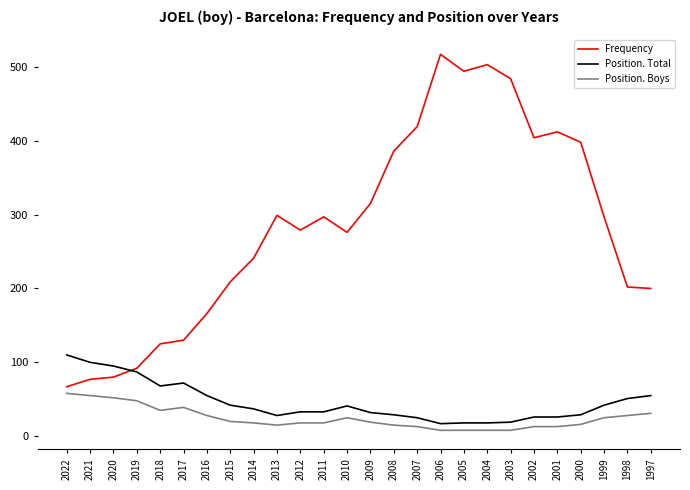

The Position. Total series shows 100 at 2021. True or false?

True